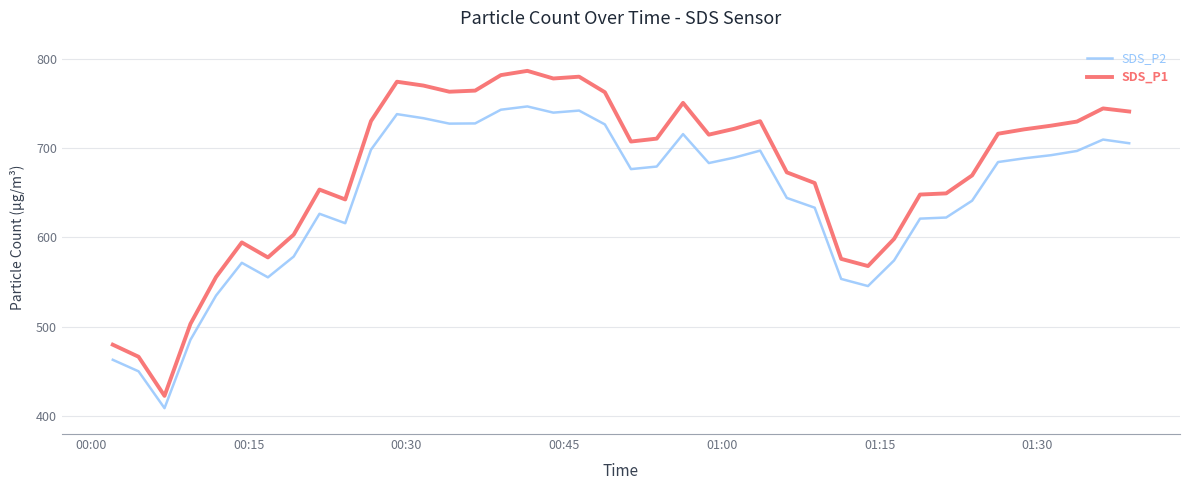

What is the difference between the maximum and minimum values in the SDS_P1 series?

363.5